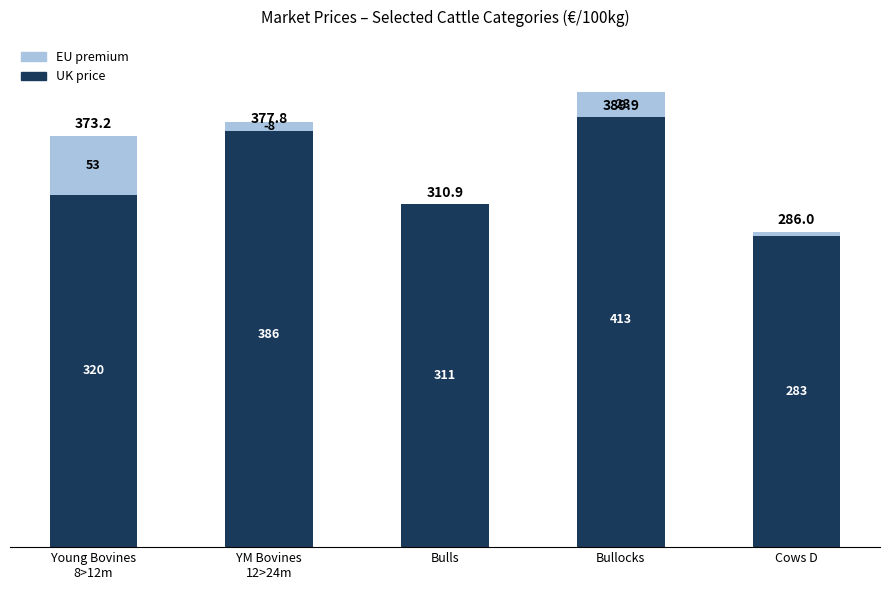

Which label corresponds to the largest value in the chart?

Bullocks